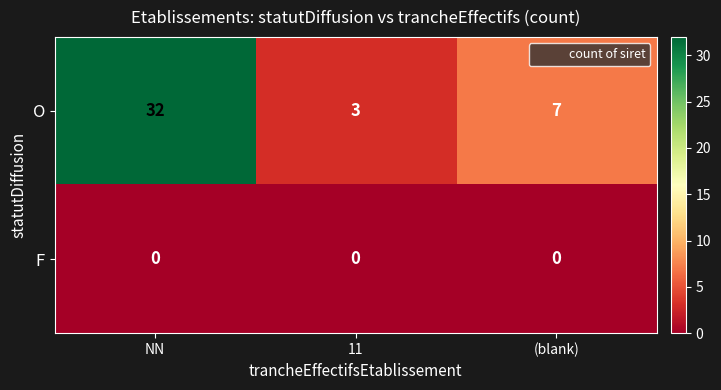

At which category is the sum across all series the highest?

NN